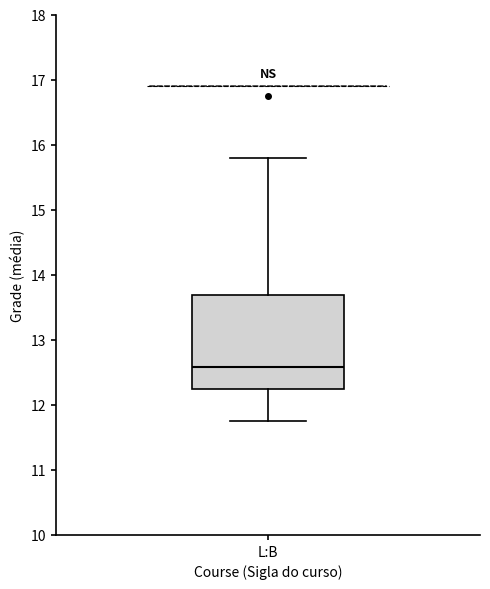

Read this box plot against the y-axis: the position of the median line, the range covered by the box, and the ends of both whiskers. The values are not printed on the chart, so give them approximately, as read against the axis.

median 12.6, box 12.3 to 13.7, whiskers 11.8 to 15.8